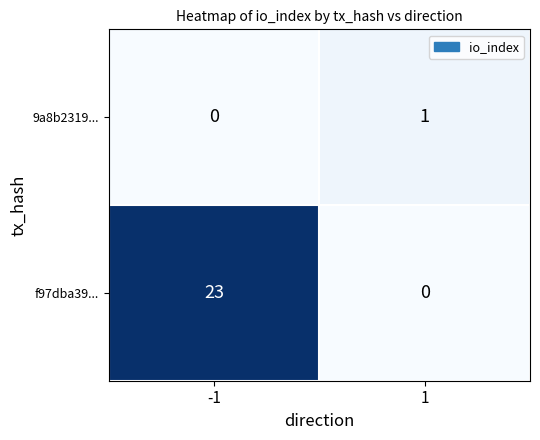

How many data points does each series have?

2